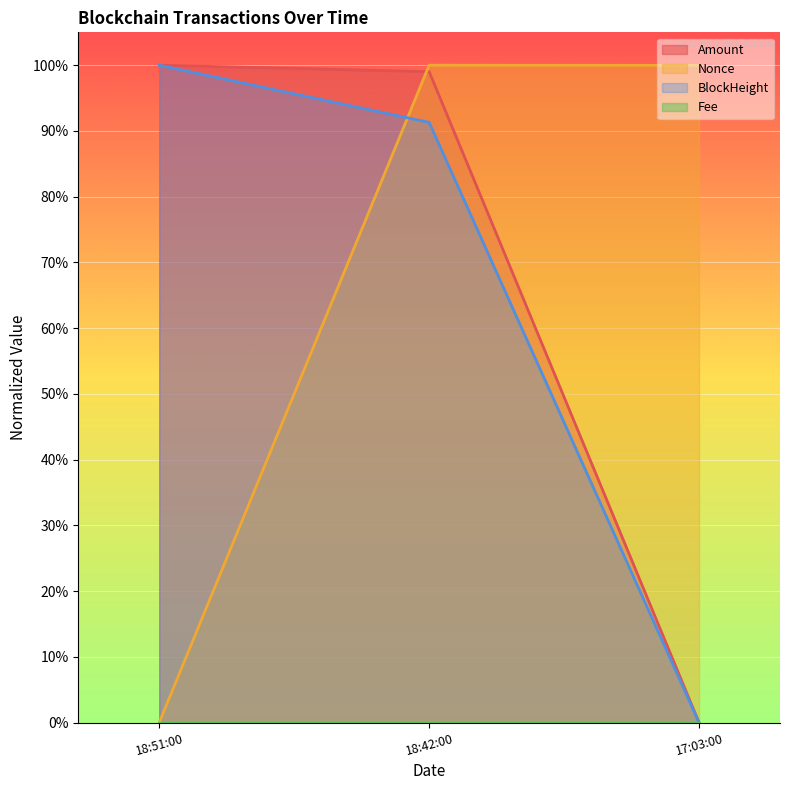

At how many categories does at least one series exceed 0?

3